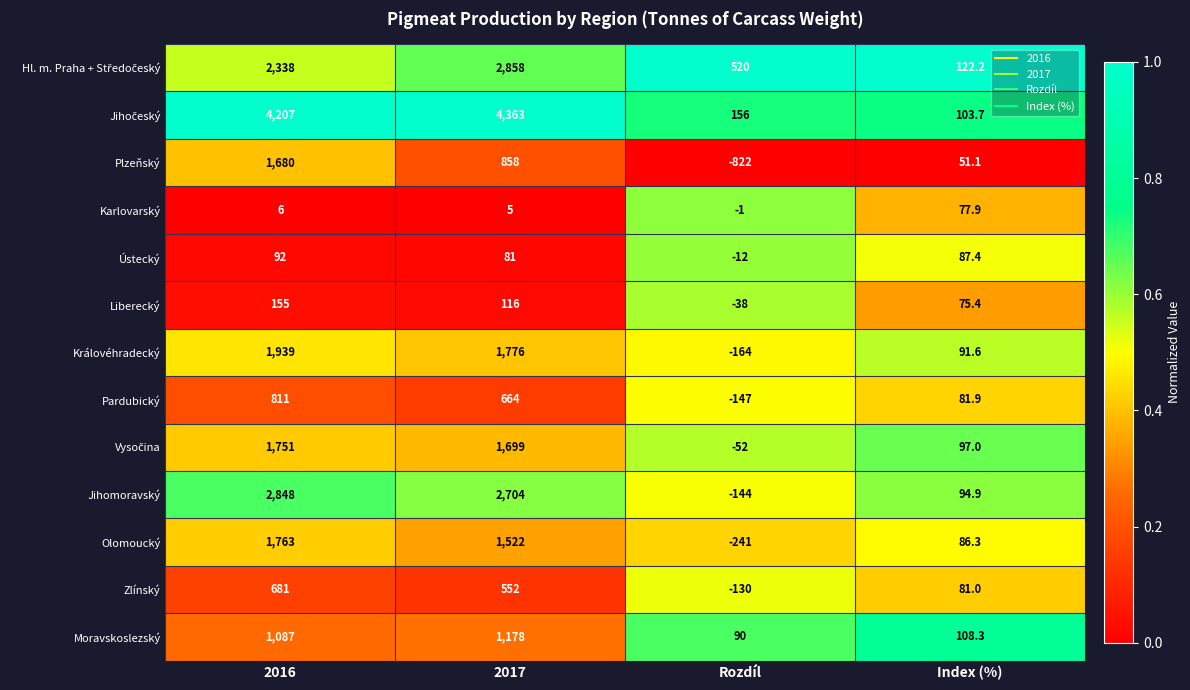

The value of Liberecký at Index (%) is 75.4. True or false?

True